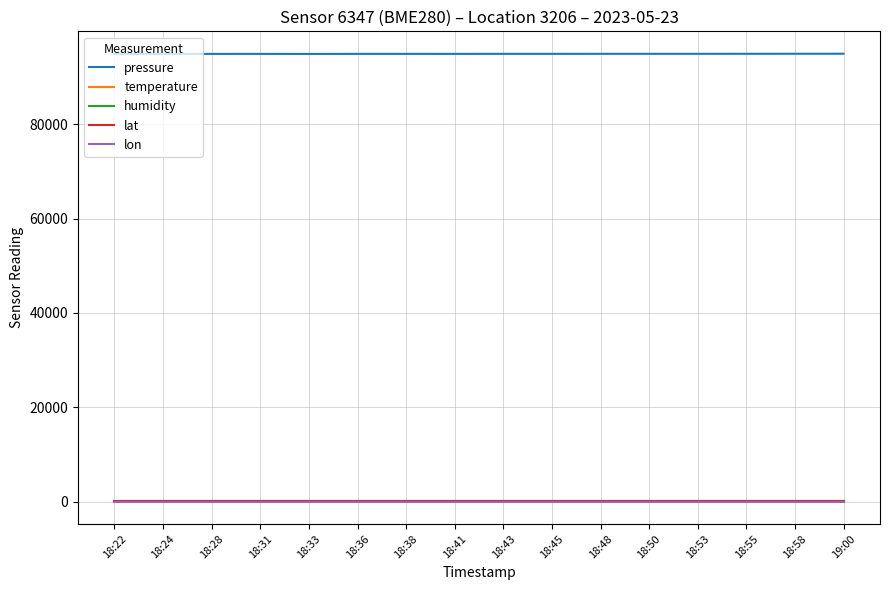

True or false: lon and pressure intersect in this chart.

False